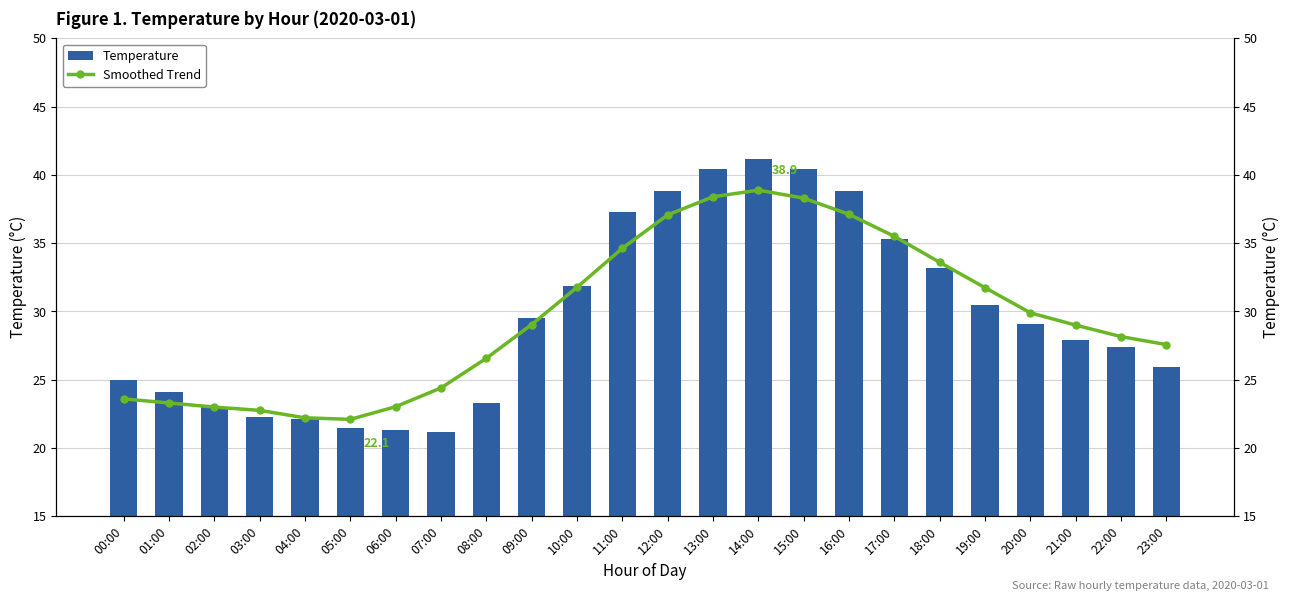

What position from the left is 08:00?

9